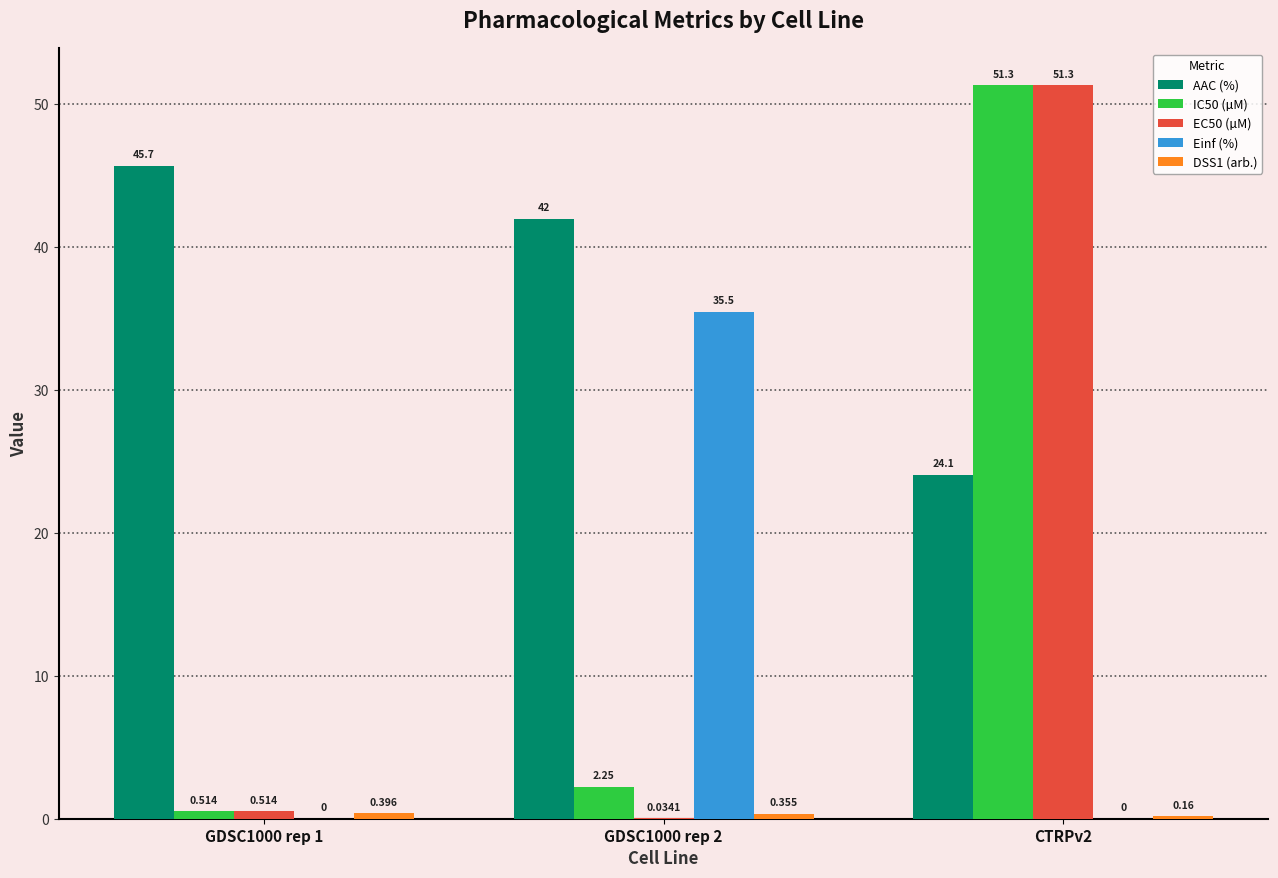

Which series has the largest total across all categories?

AAC (%)